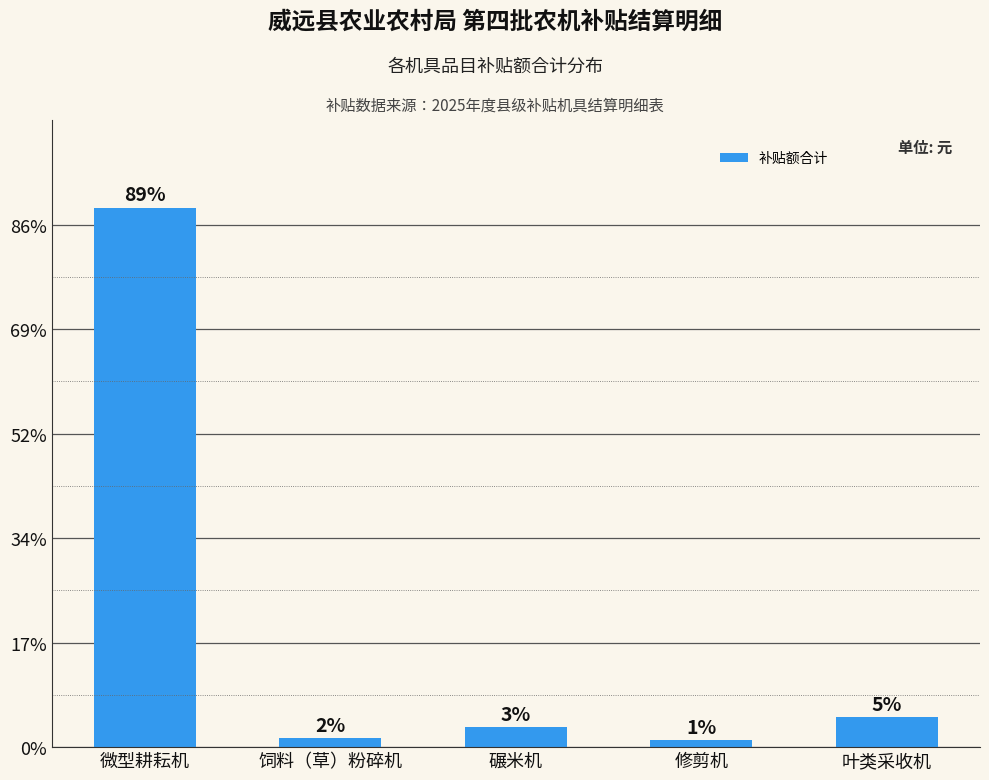

Is it true that the value at 微型耕耘机 is 15470?

False